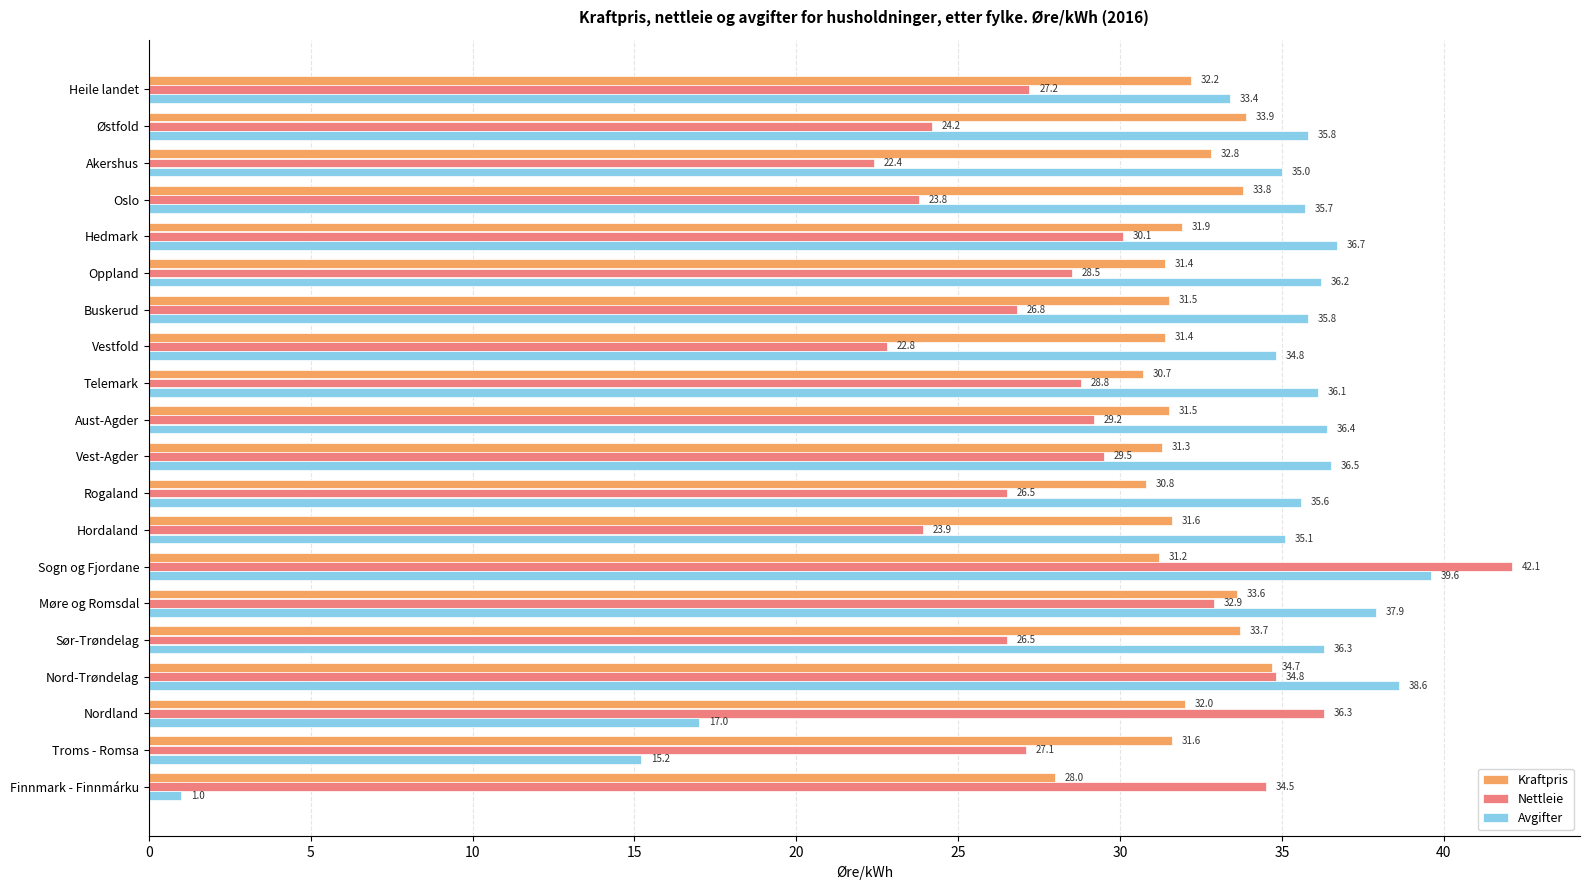

Is it true that Kraftpris equals 43.7 at Finnmark - Finnmárku?

False